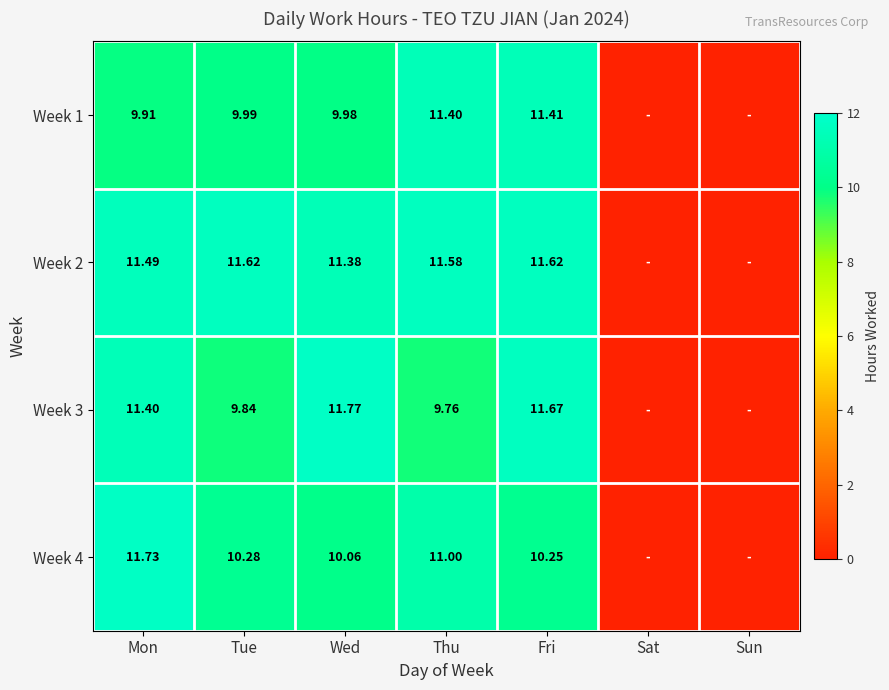

Is the value of Week 2 at Mon greater than the value of Week 4 at Thu?

Yes